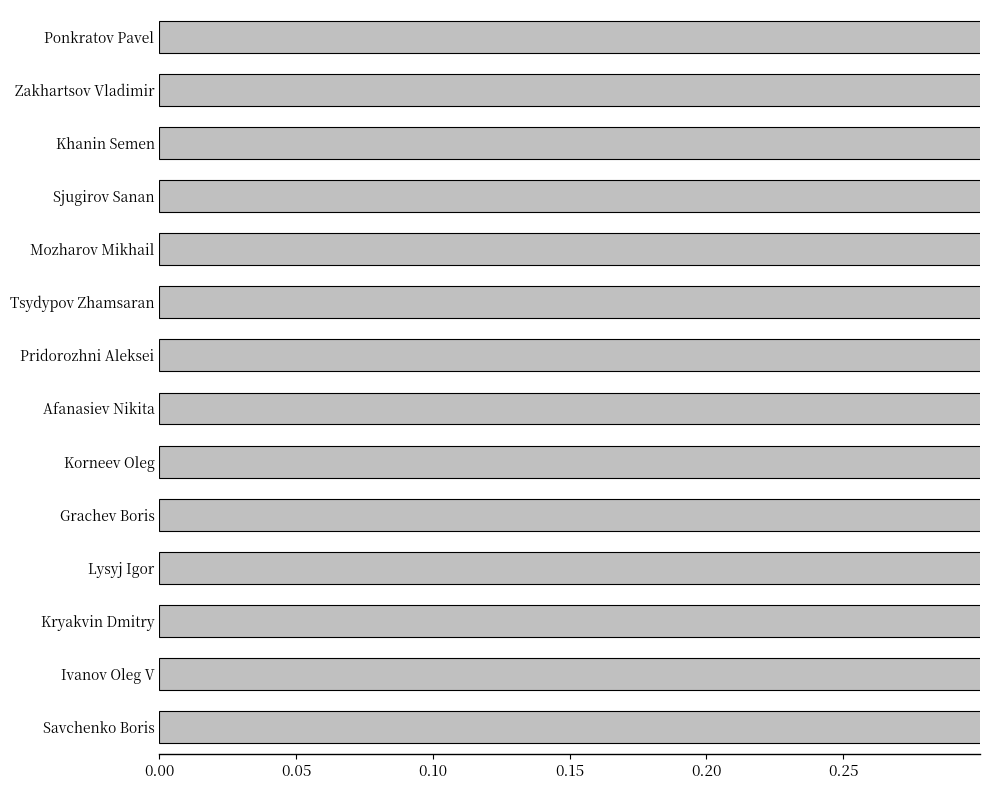

Does the chart contain stacked bars?

No